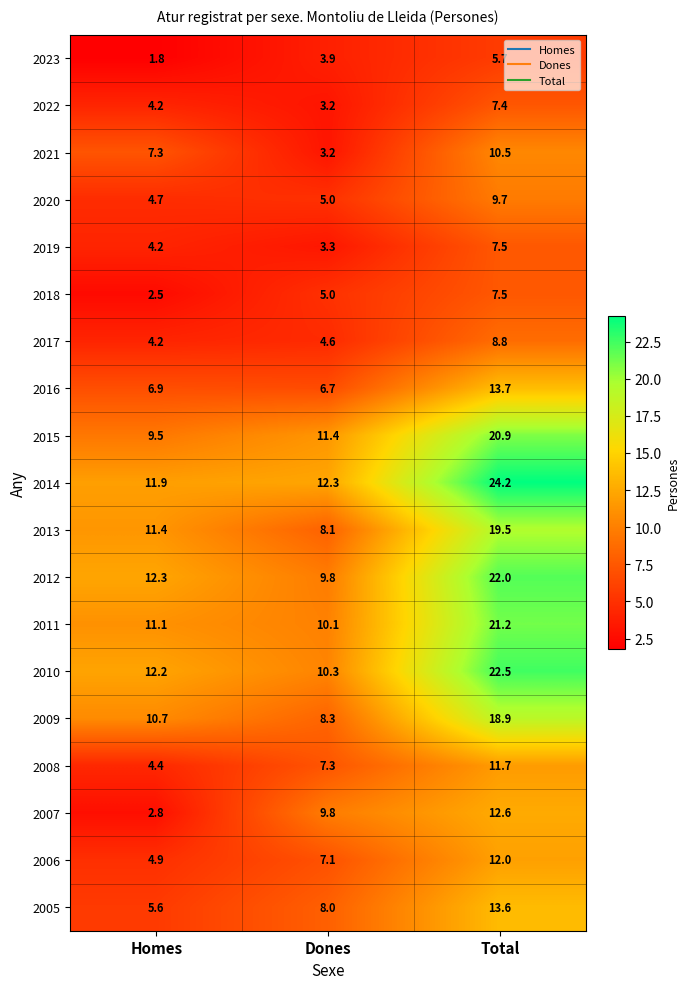

List the labels in order of 2016 value, smallest first.

Dones, Homes, Total